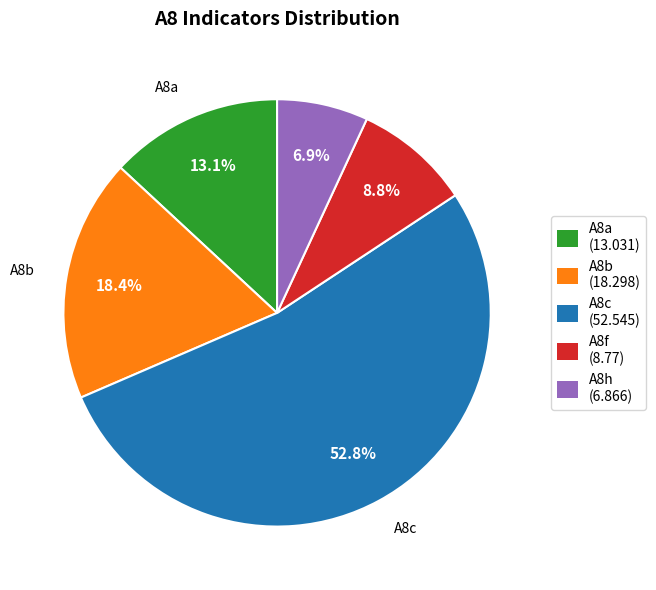

To the nearest percent, what is the difference between the A8f and A8a slice percentages?

4%